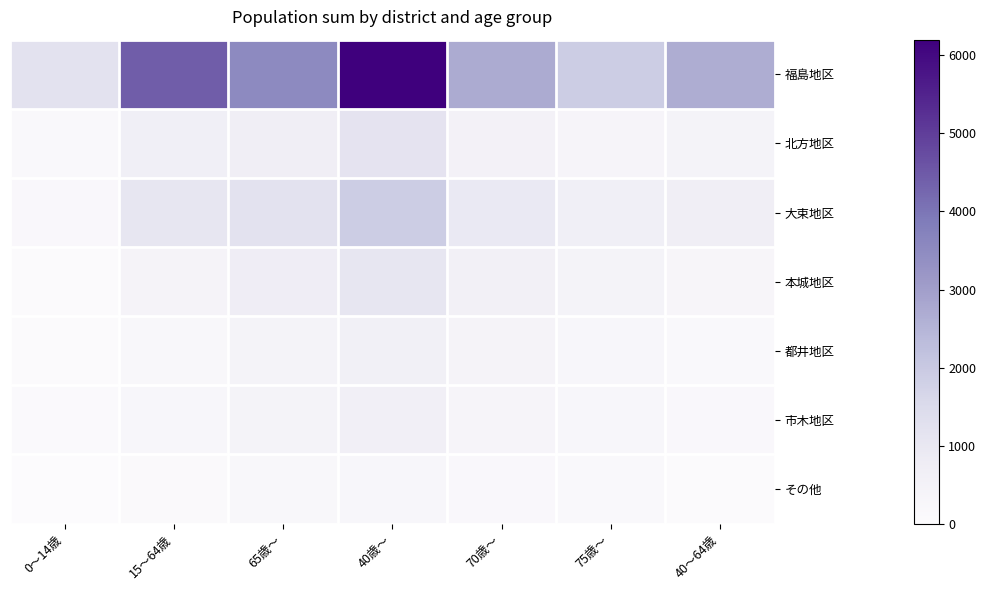

Which has a higher value, 75歳～ or 40～64歳?

40～64歳